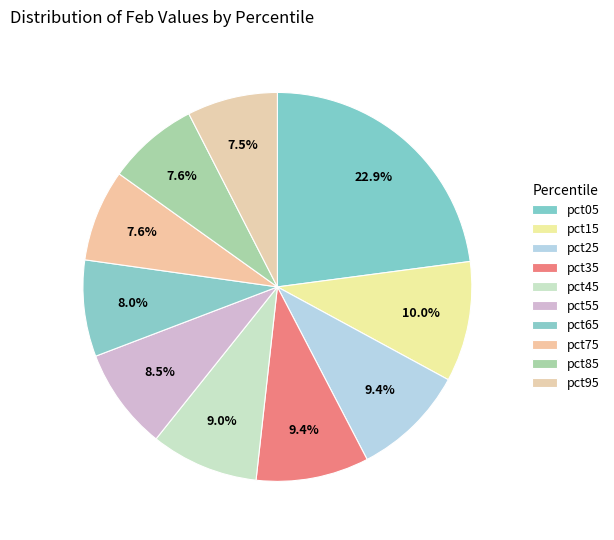

Rank the categories by value from lowest to highest.

pct95, pct85, pct75, pct65, pct55, pct45, pct35, pct25, pct15, pct05